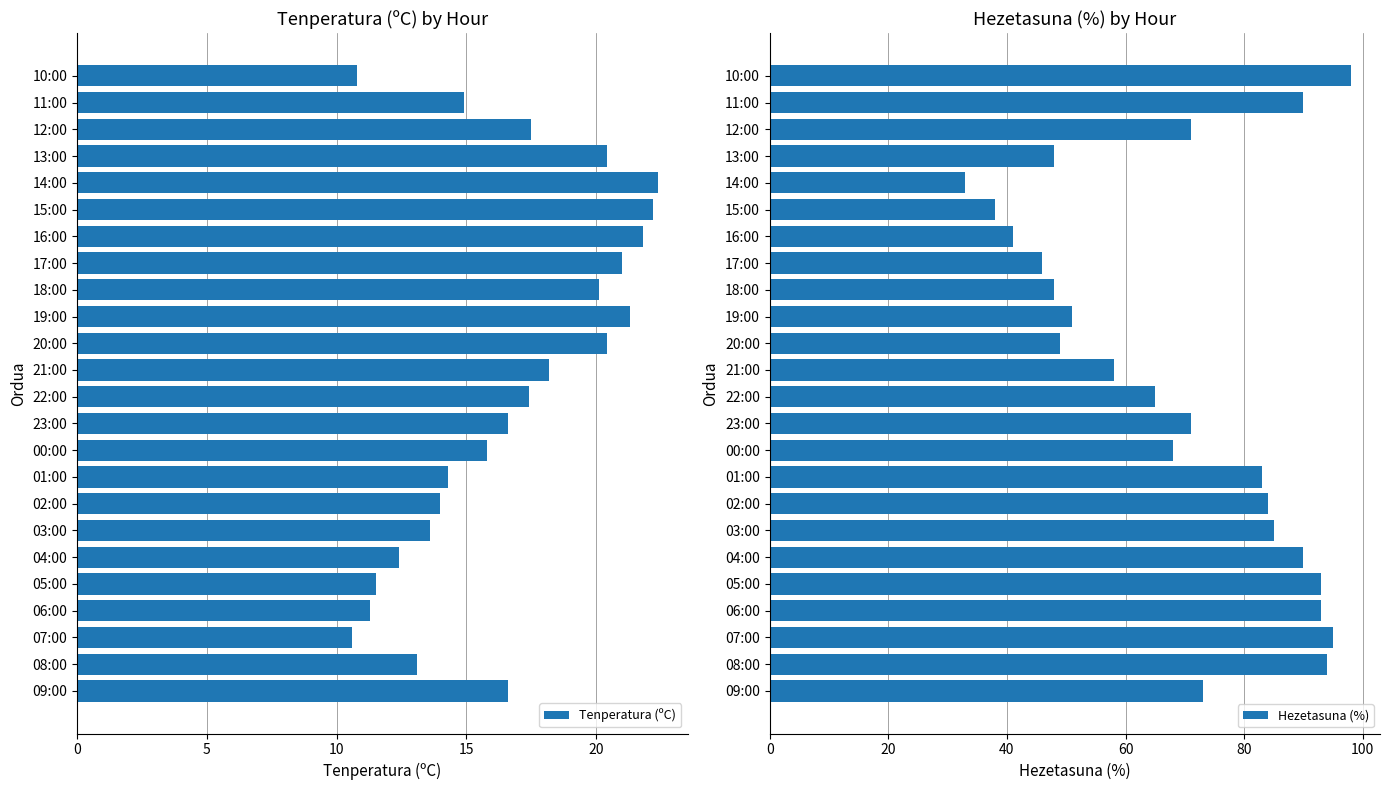

At how many categories does at least one series exceed 84?

8